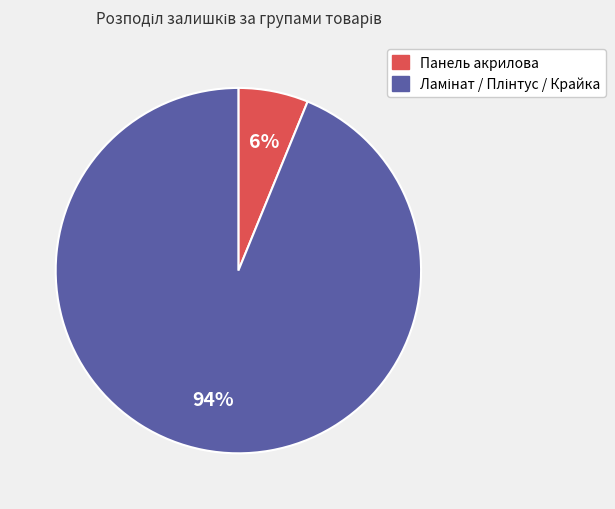

To the nearest percent, what is the average slice percentage?

50%